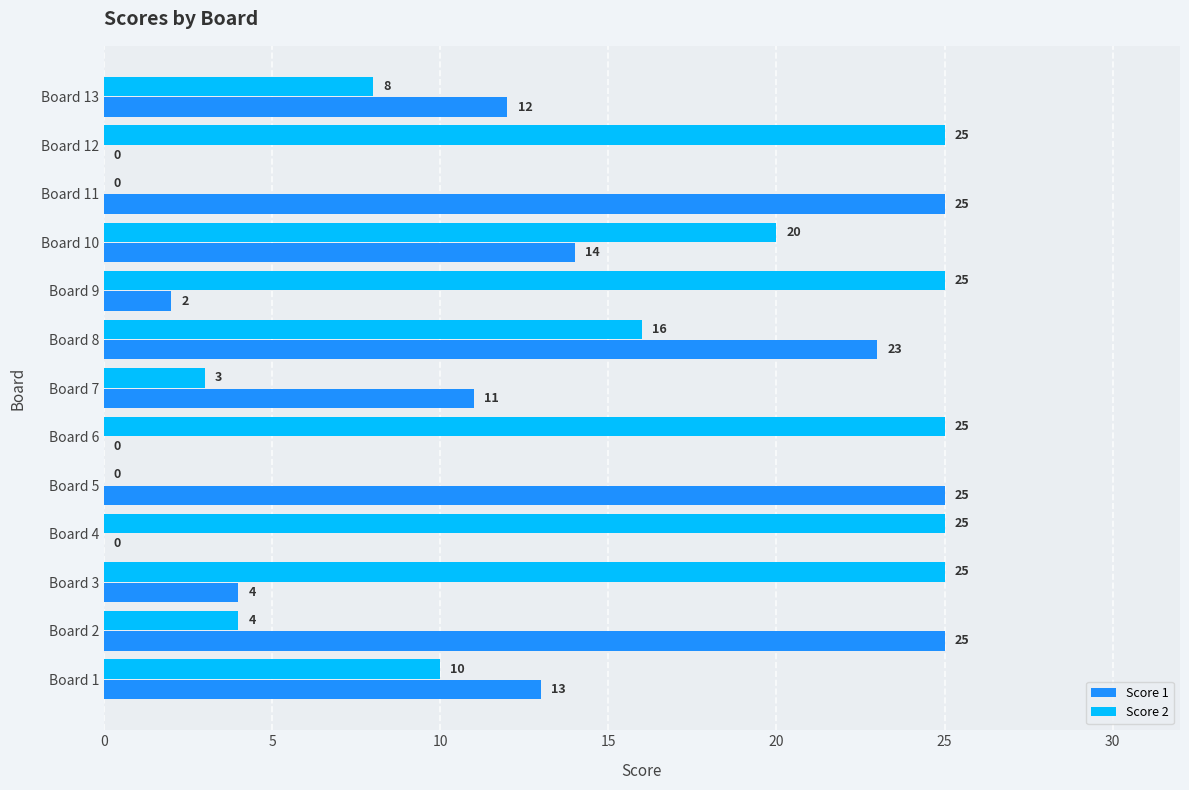

What is the sum of all Score 1 values?

154